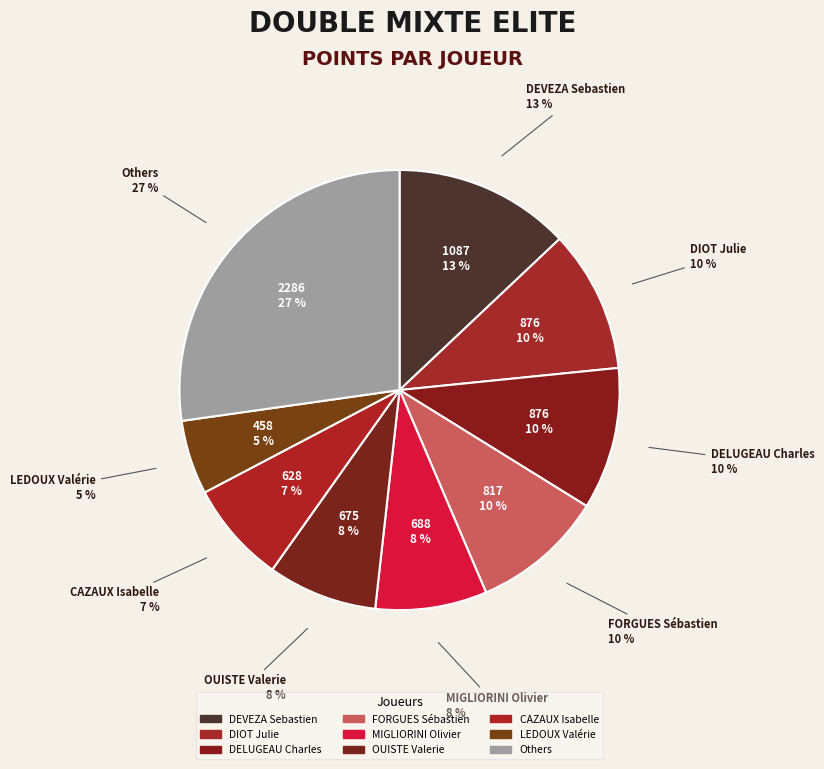

Is there a majority slice in this chart?

No